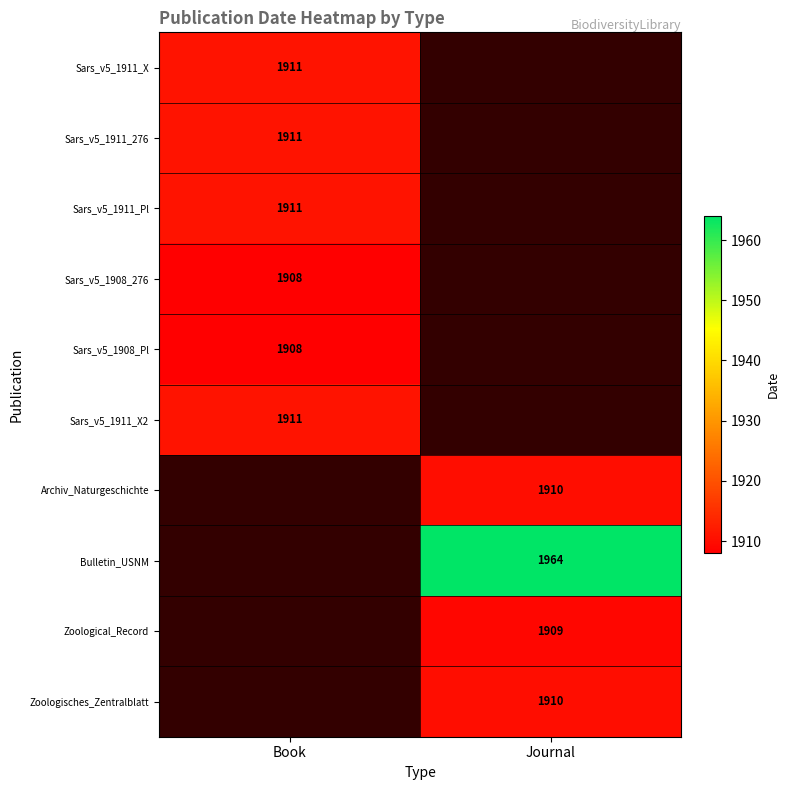

True or false: Sars_v5_1911_Pl has a value of 2555.6 at Book.

False